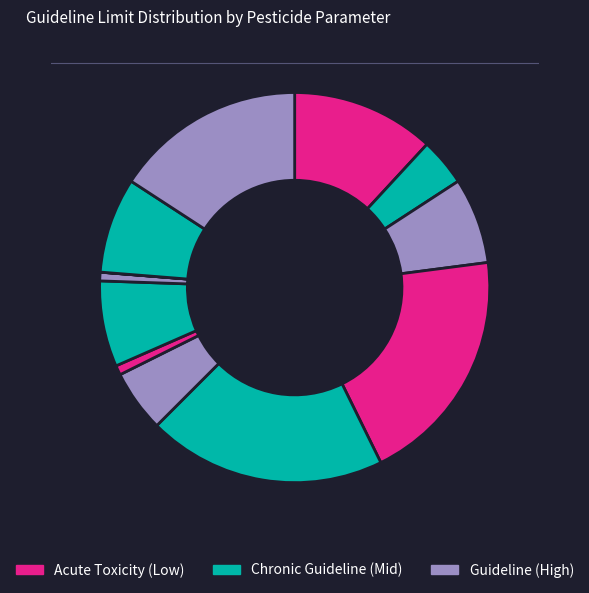

To the nearest percent, what is the difference between the largest and smallest slice percentages?

20%